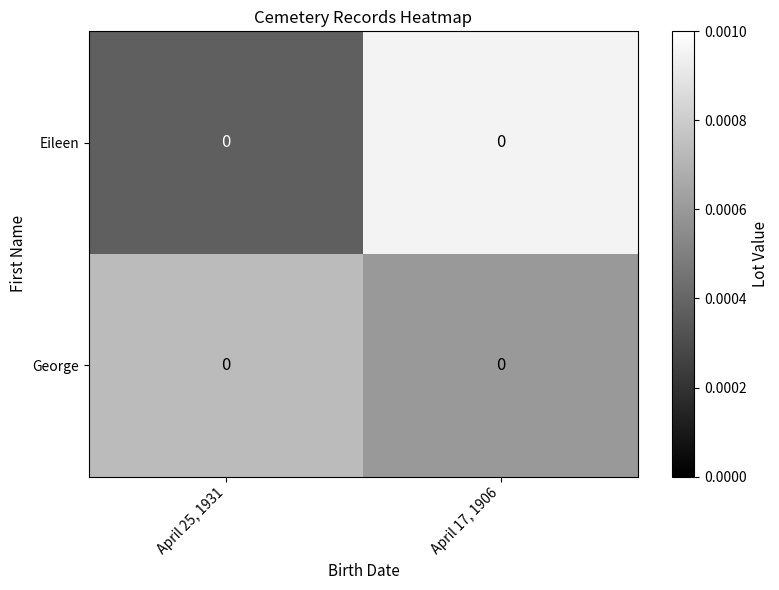

Which series changed the most between April 25, 1931 and April 17, 1906?

Eileen